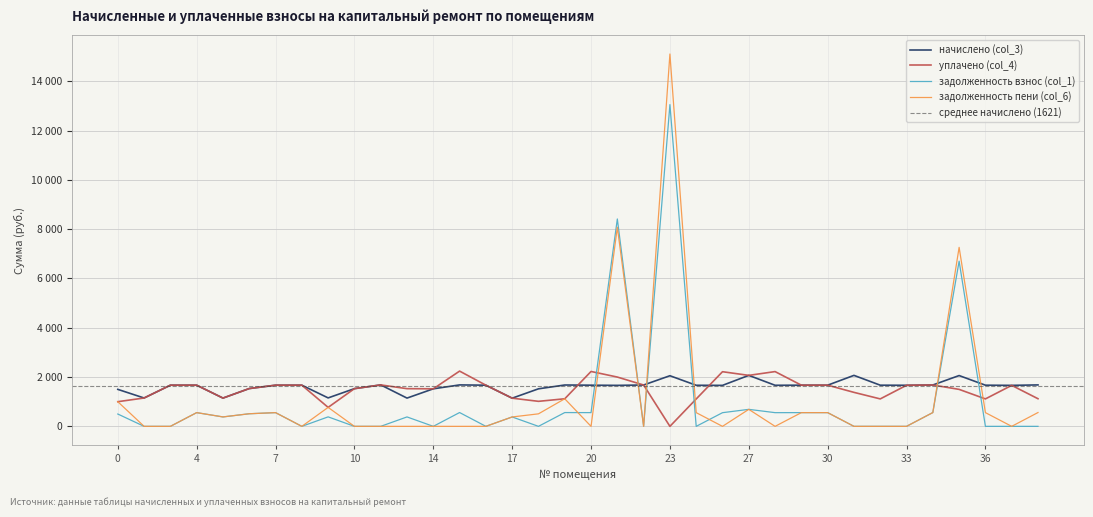

Where is задолженность взнос (col_1) nearest to the value 6527?

35